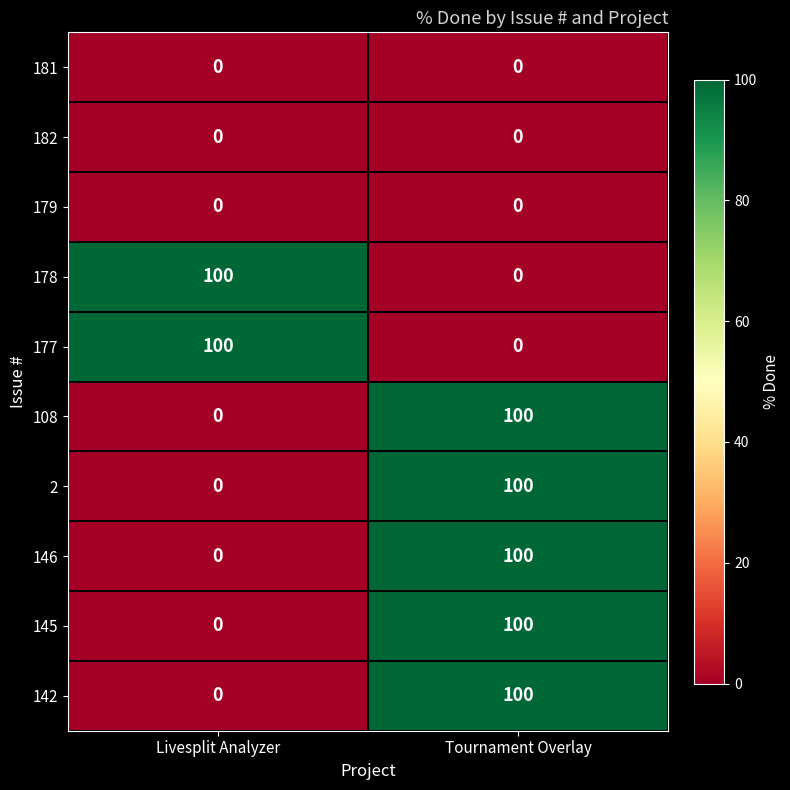

List the labels in order of 178 value, smallest first.

Tournament Overlay, Livesplit Analyzer